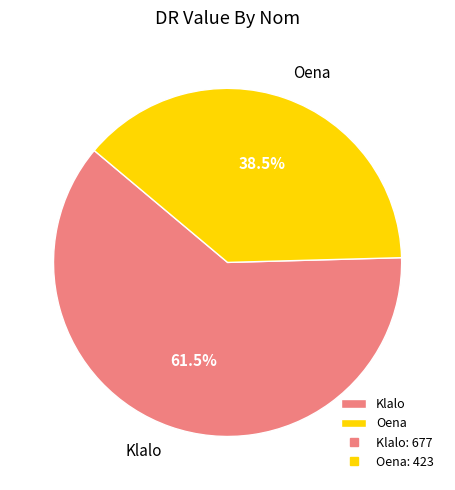

To the nearest percent, what is the difference between the largest and smallest slice percentages?

23%